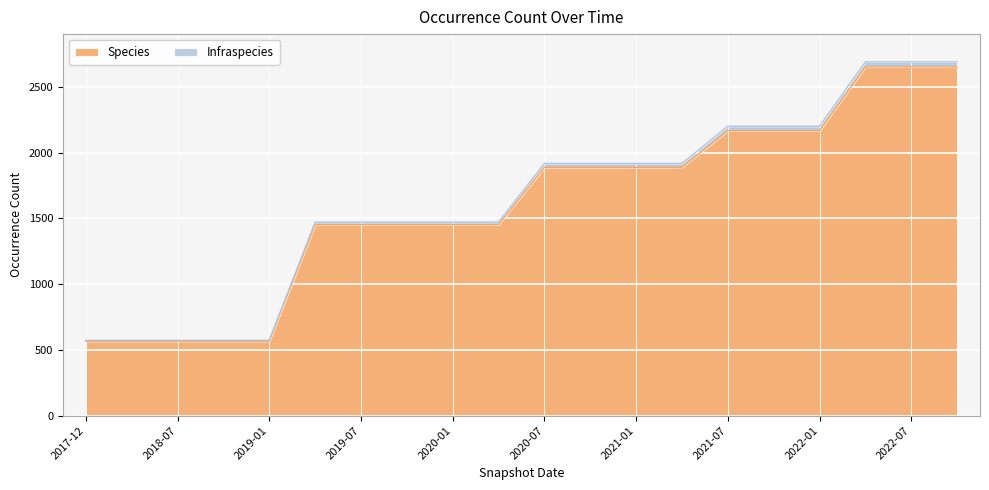

How many lines are shown in the chart?

2